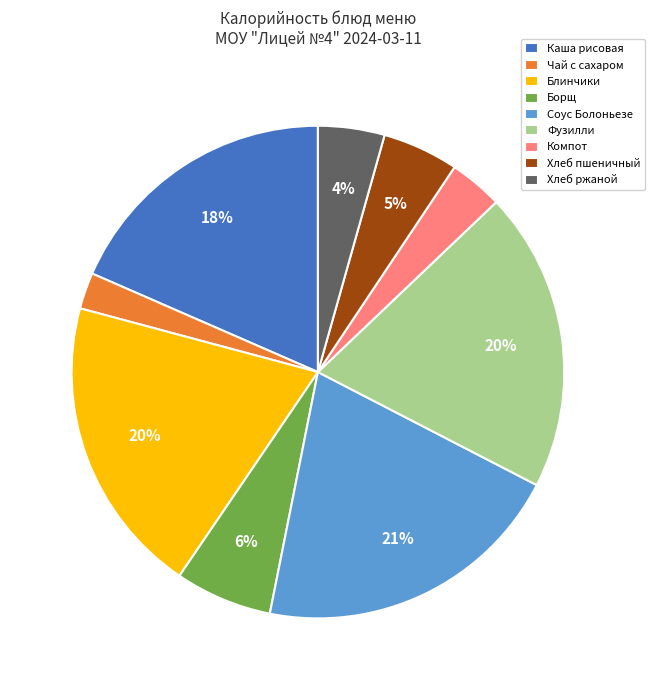

To the nearest percent, what is the average slice percentage?

11%